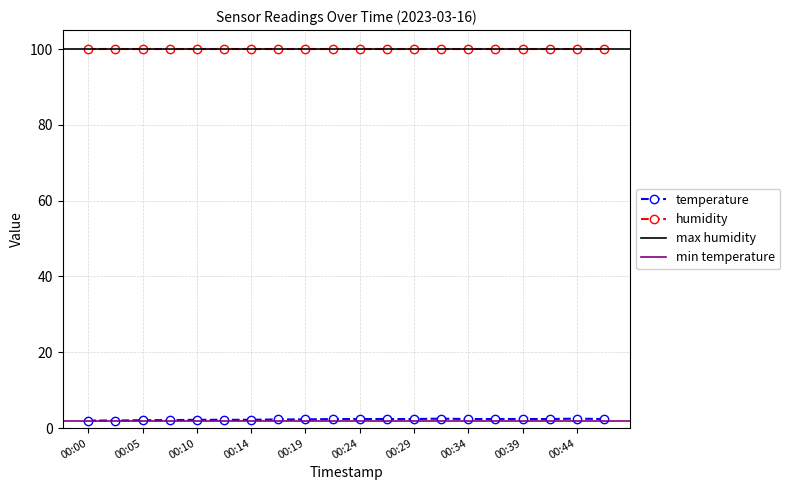

What is the difference between the values at 00:46 and 00:00?

0.4